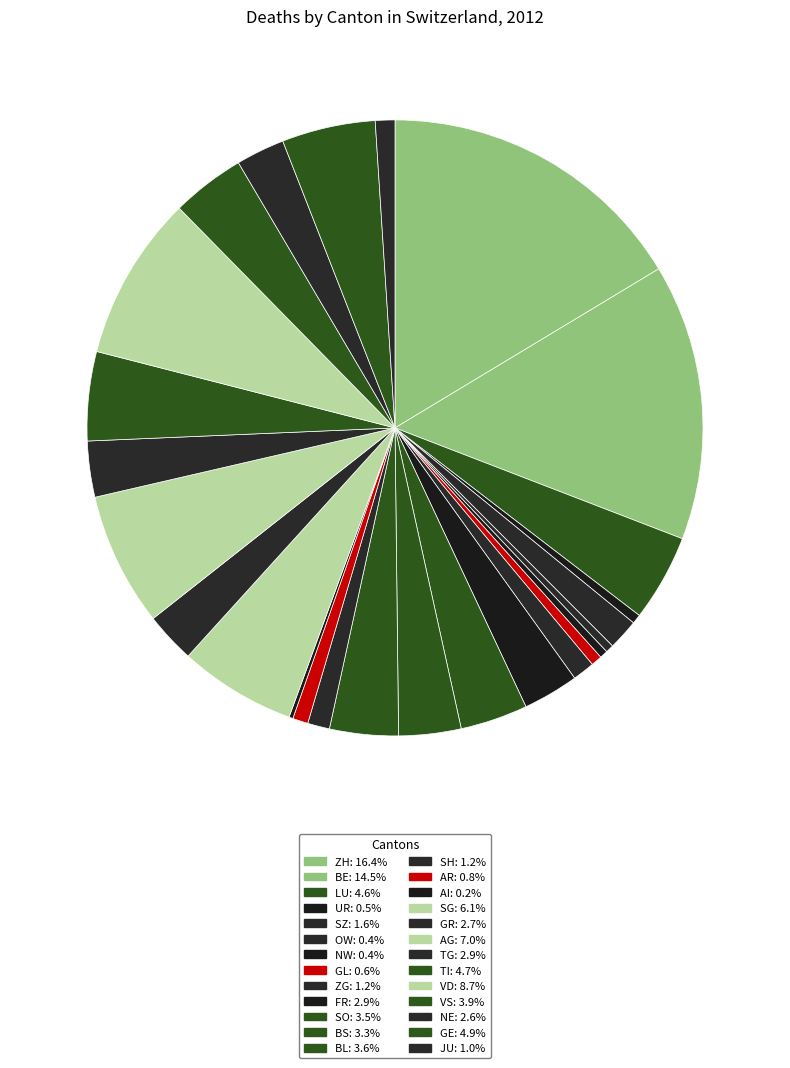

To the nearest percent, what is the combined percentage of OW and GL?

1%